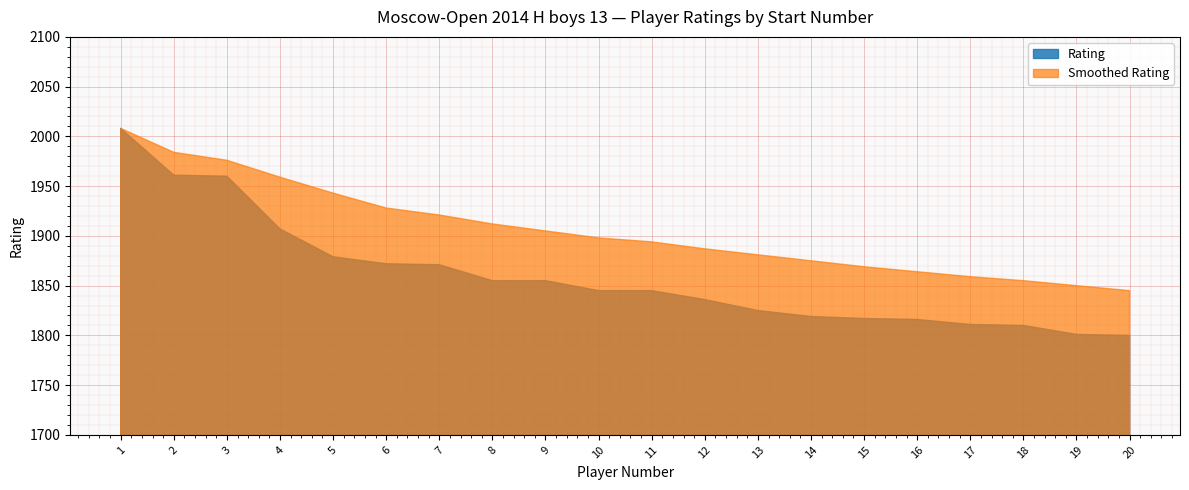

True or false: Rating and Smoothed Rating cross at least once.

False